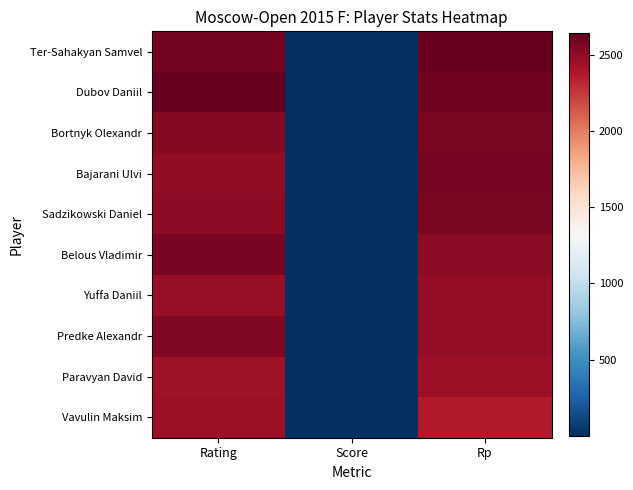

Which series has the largest range (max minus min)?

Ter-Sahakyan Samvel